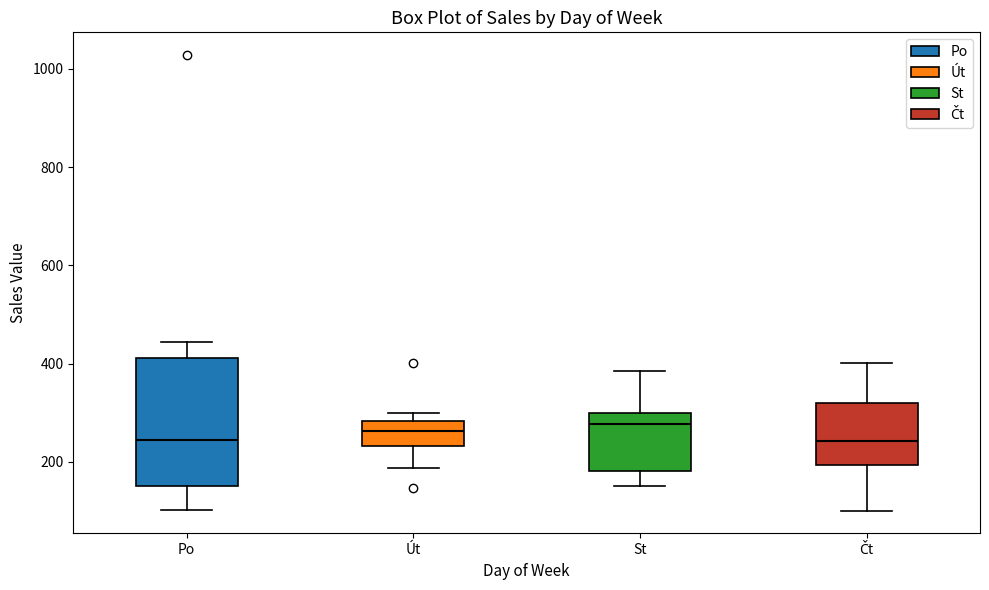

Reading left to right, transcribe this box plot: for each box, give where its median line is, the range the box spans, and where its two whiskers end, as read against the y-axis. The values are not printed on the chart, so give them approximately, as read against the axis.

Po: median 240, box 160 to 420, whiskers 100 to 440
Út: median 260, box 240 to 280, whiskers 180 to 300
St: median 280, box 180 to 300, whiskers 160 to 380
Čt: median 240, box 200 to 320, whiskers 100 to 400